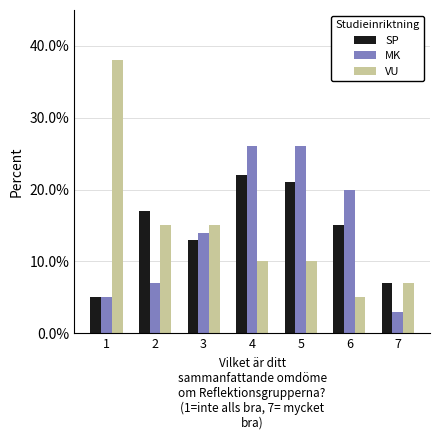

What is the value of the SP bar at the 5th from the left?

21